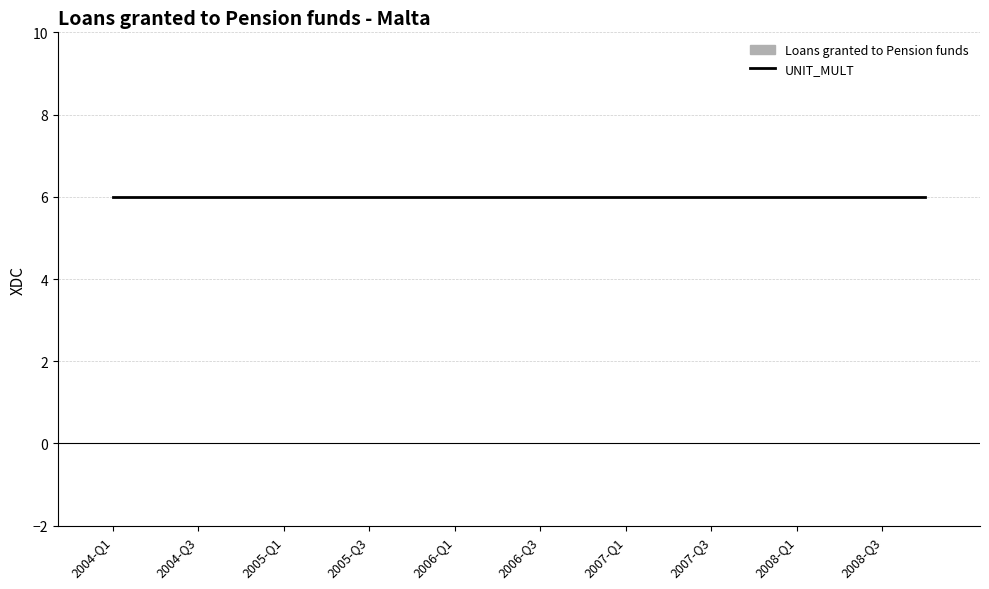

What is the label of the 18th bar from the right?

2004-Q3